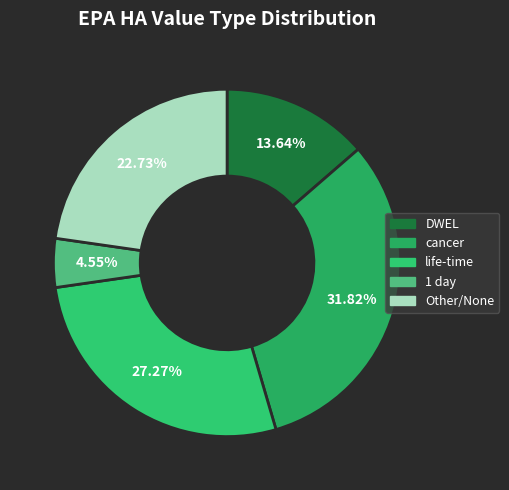

How many slices are in this pie chart?

5